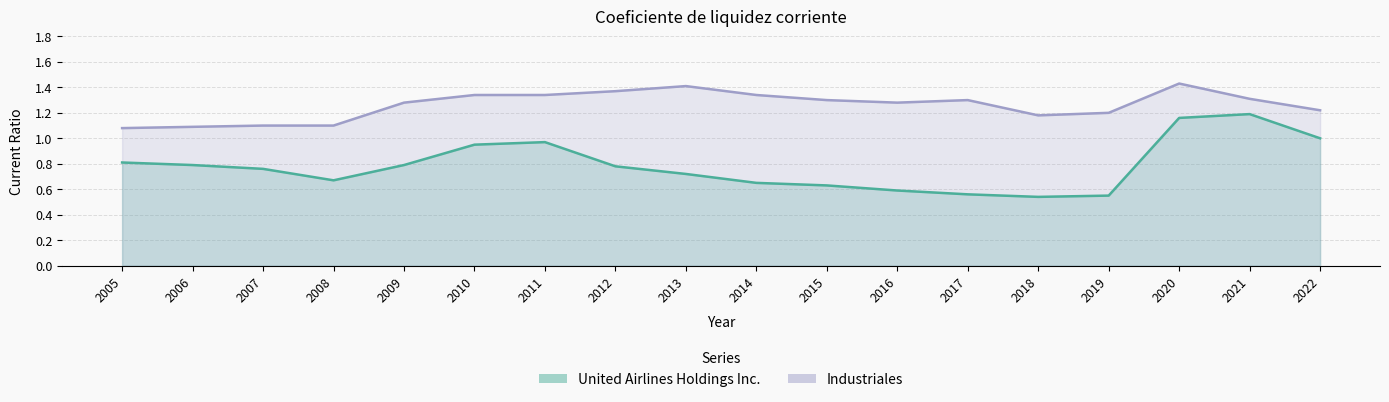

Which series has the widest spread of values?

United Airlines Holdings Inc.